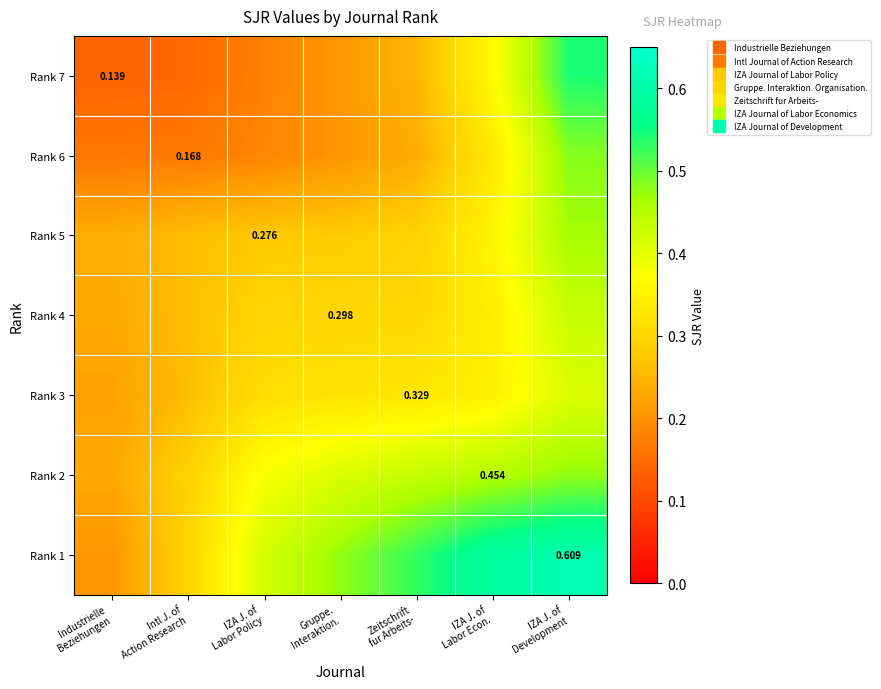

At how many categories does at least one series exceed 0?

7